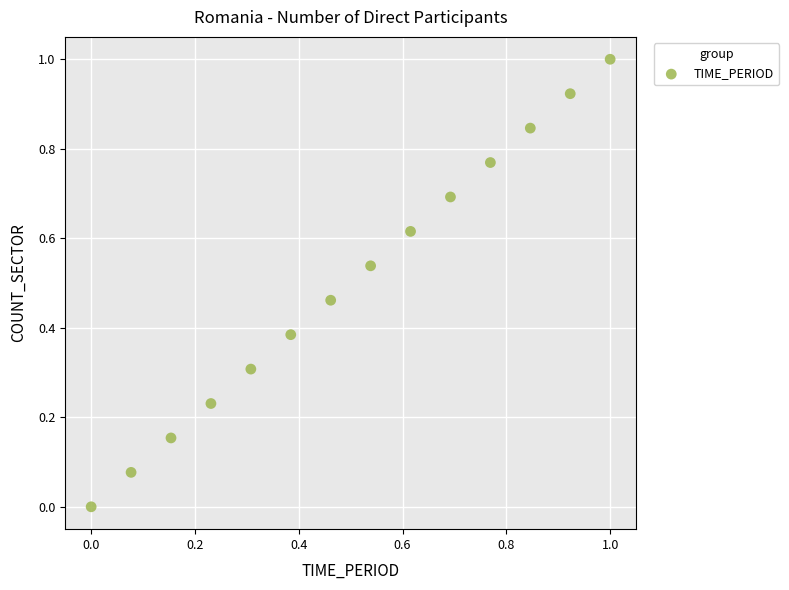

What is the range of Y values (max minus min)?

1.0